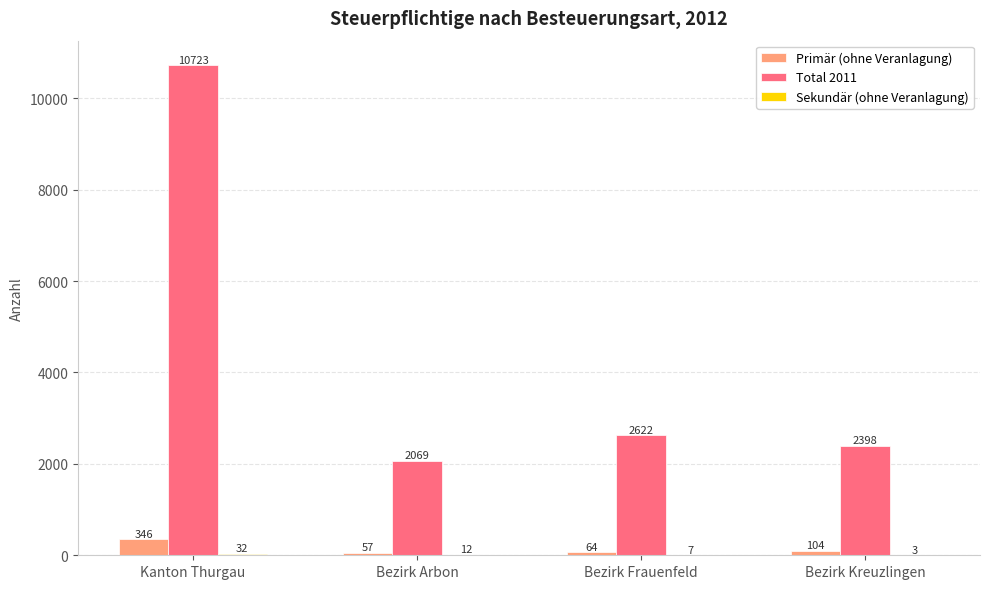

What is the highest value of the Total 2011 series?

10723